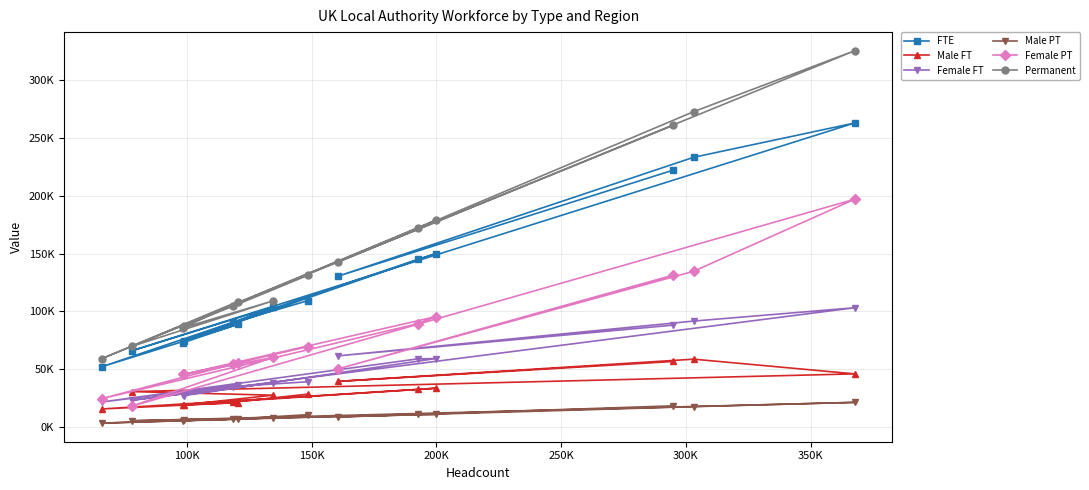

What is the highest value of the Permanent series?

325100